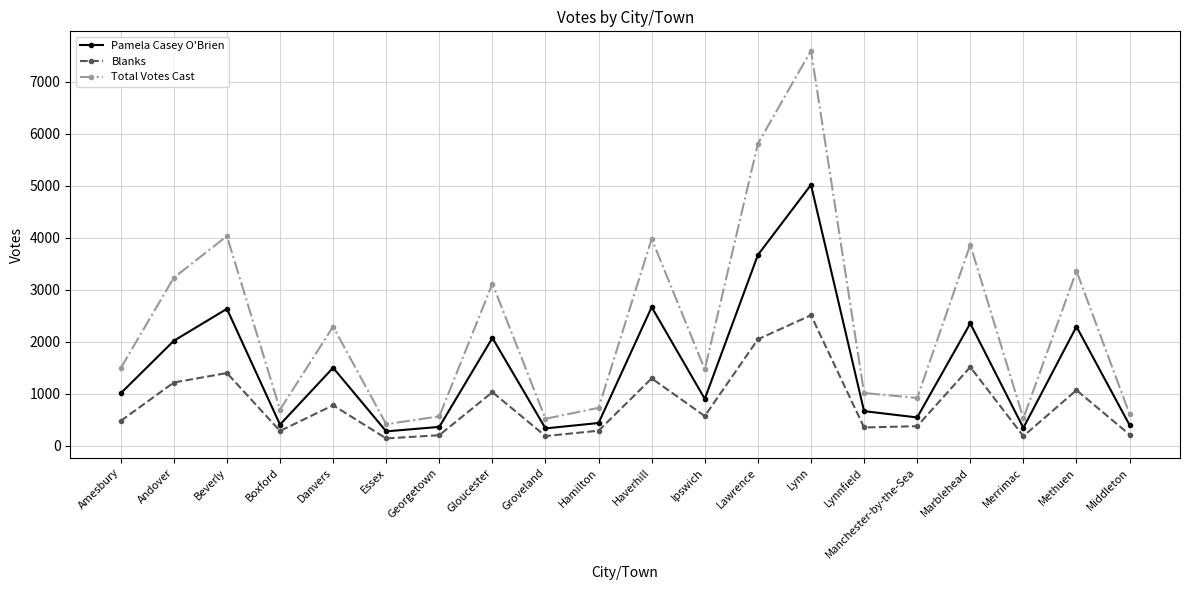

Rank the series by their maximum value, from lowest to highest.

Blanks, Pamela Casey O'Brien, Total Votes Cast